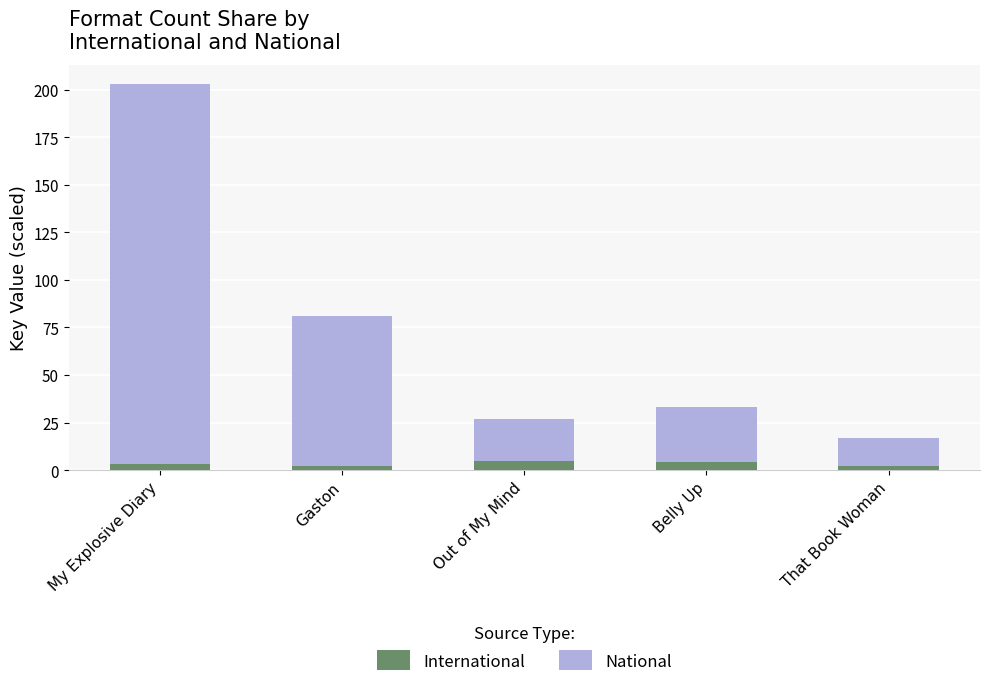

How many distinct data groups are displayed?

2